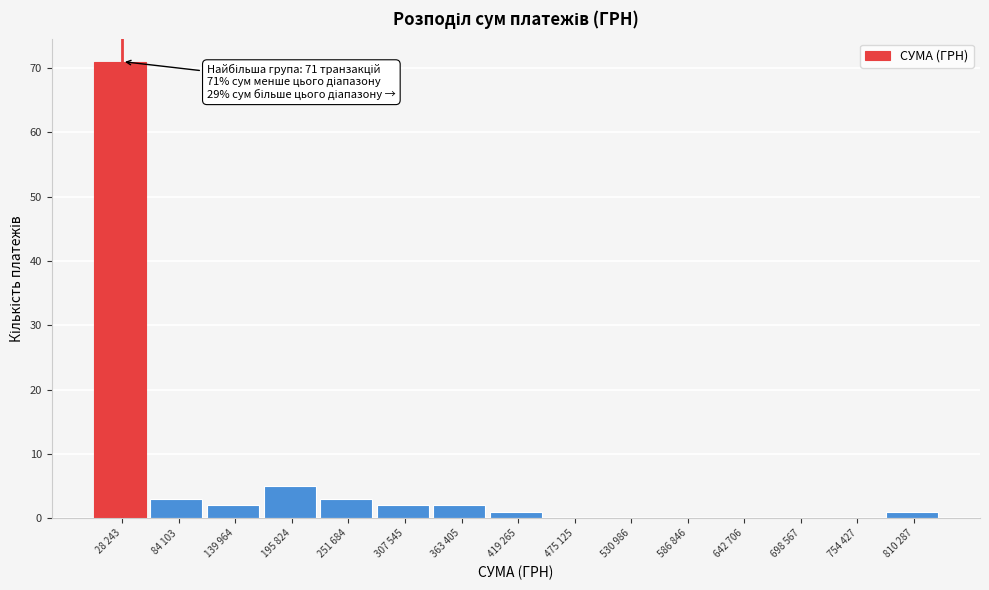

Reading left to right, extract all data points from this chart.

28 243=71	84 103=3	139 964=2	195 824=5	251 684=3	307 545=2	363 405=2	419 265=1	475 125=0	530 986=0	586 846=0	642 706=0	698 567=0	754 427=0	810 287=1